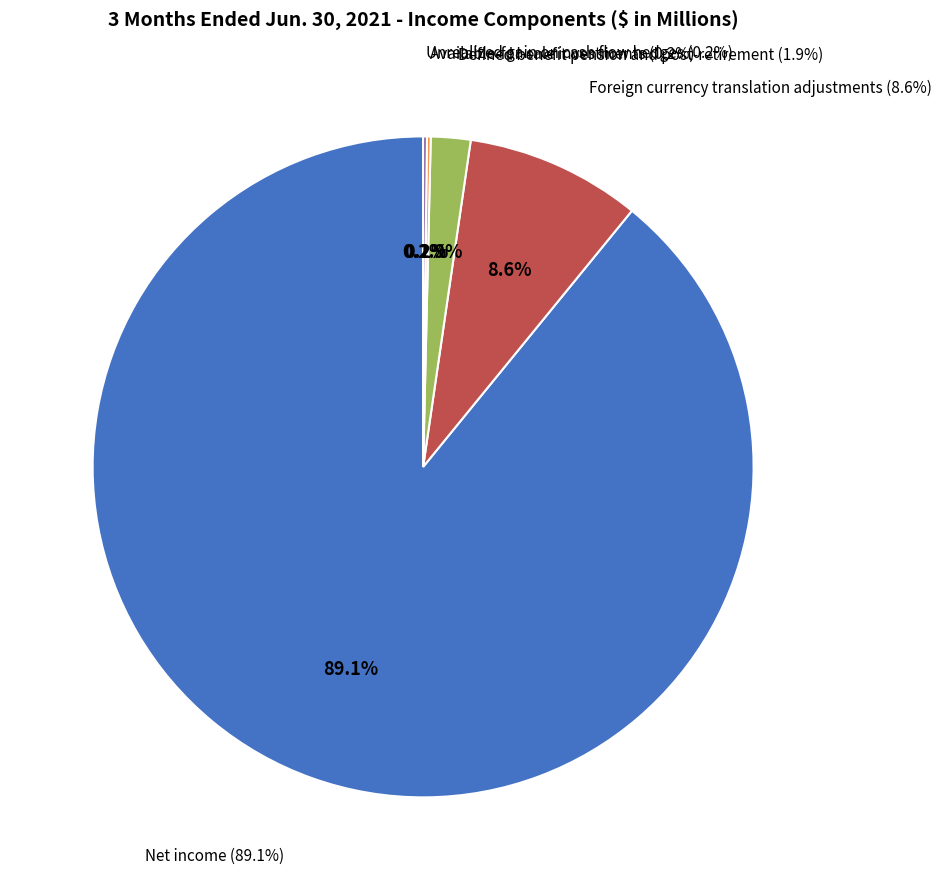

Count the number of slices in the pie.

5